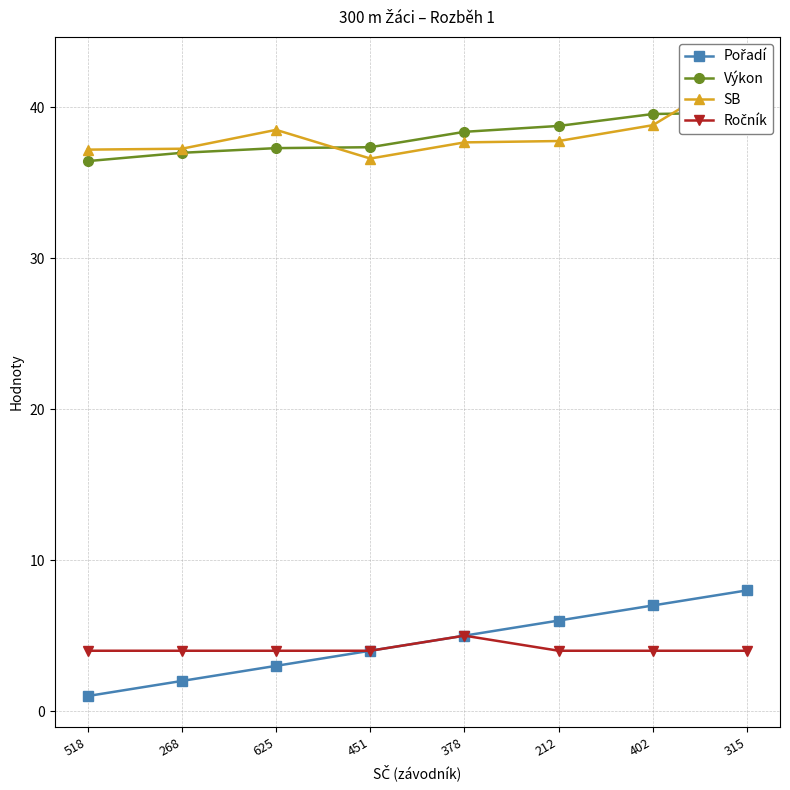

What position from the left is 378?

5